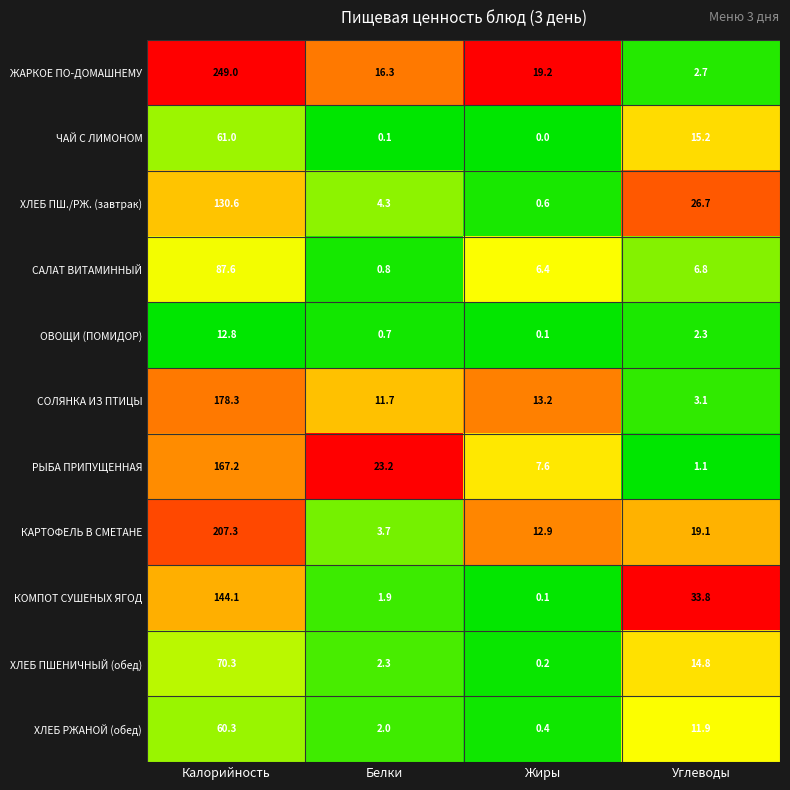

Which series has the largest range (max minus min)?

ЖАРКОЕ ПО-ДОМАШНЕМУ